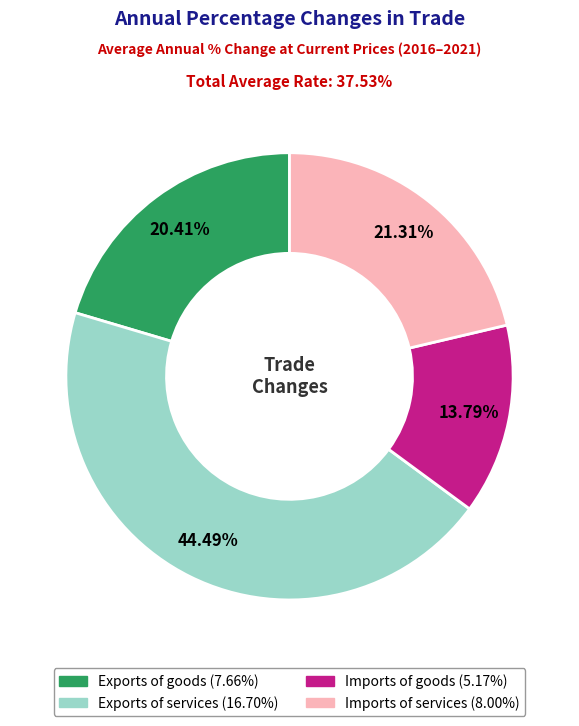

What is the smallest slice in the pie chart?

Imports of goods